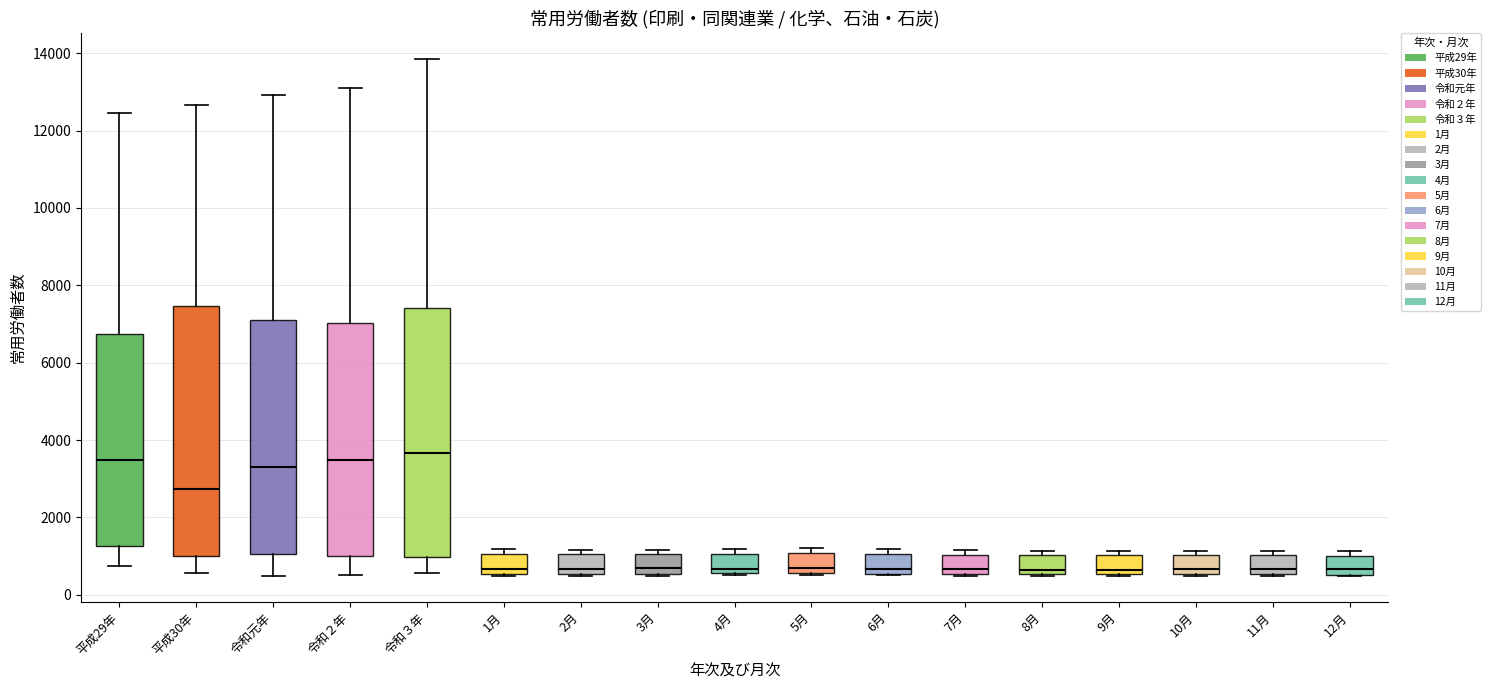

Where is the upper edge of the box for 平成30年 on the y-axis? The values are not printed on the chart, so give them approximately, as read against the axis.

7400